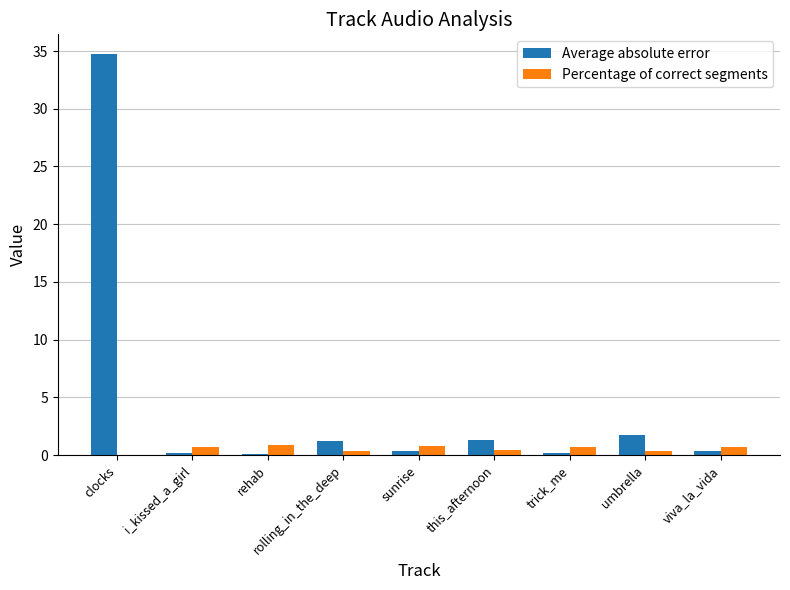

Is it true that Percentage of correct segments equals 0.9 at rehab?

True